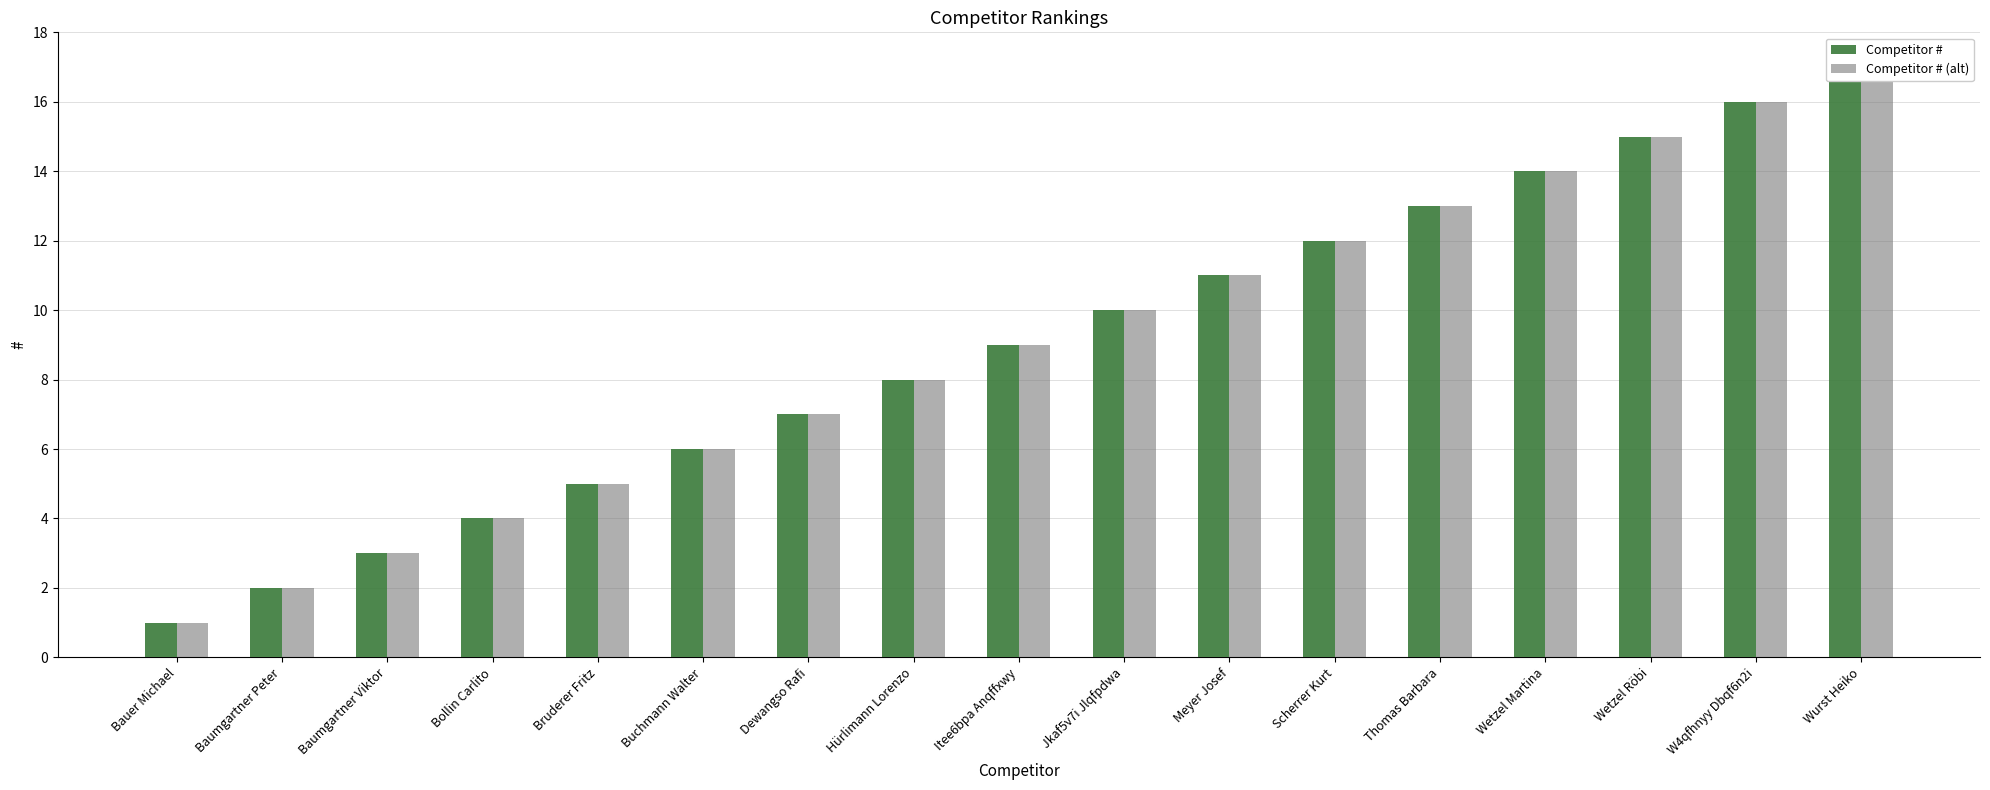

What is the lowest value of the Competitor # series?

1